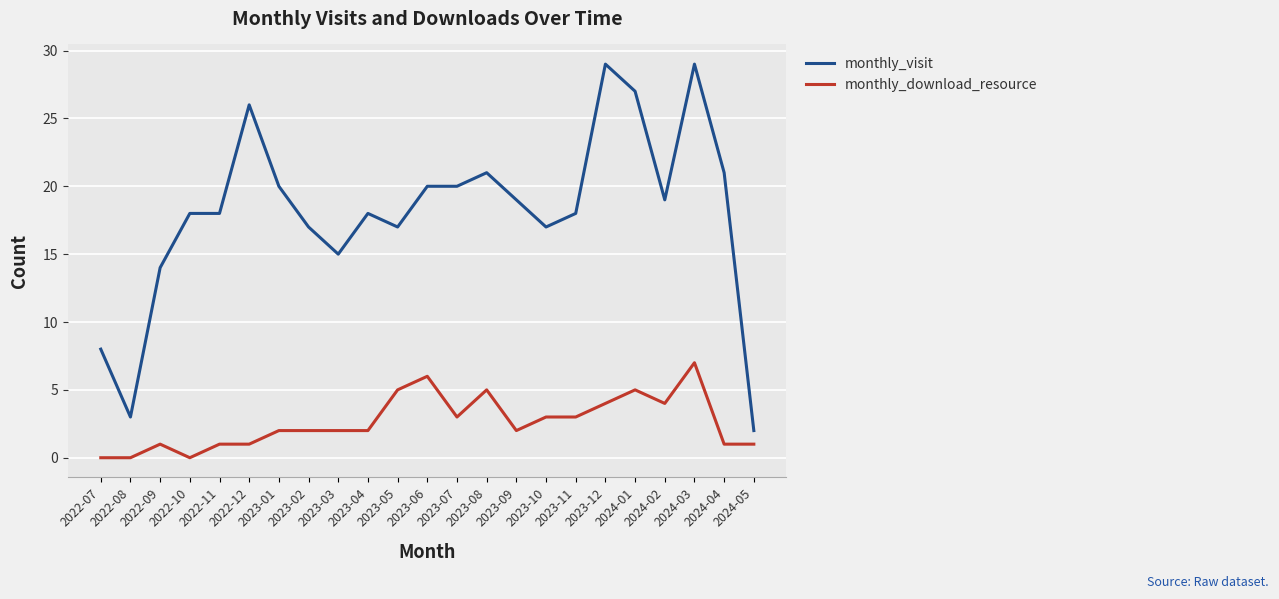

What is the spread (max minus min) of values at 2024-04?

20